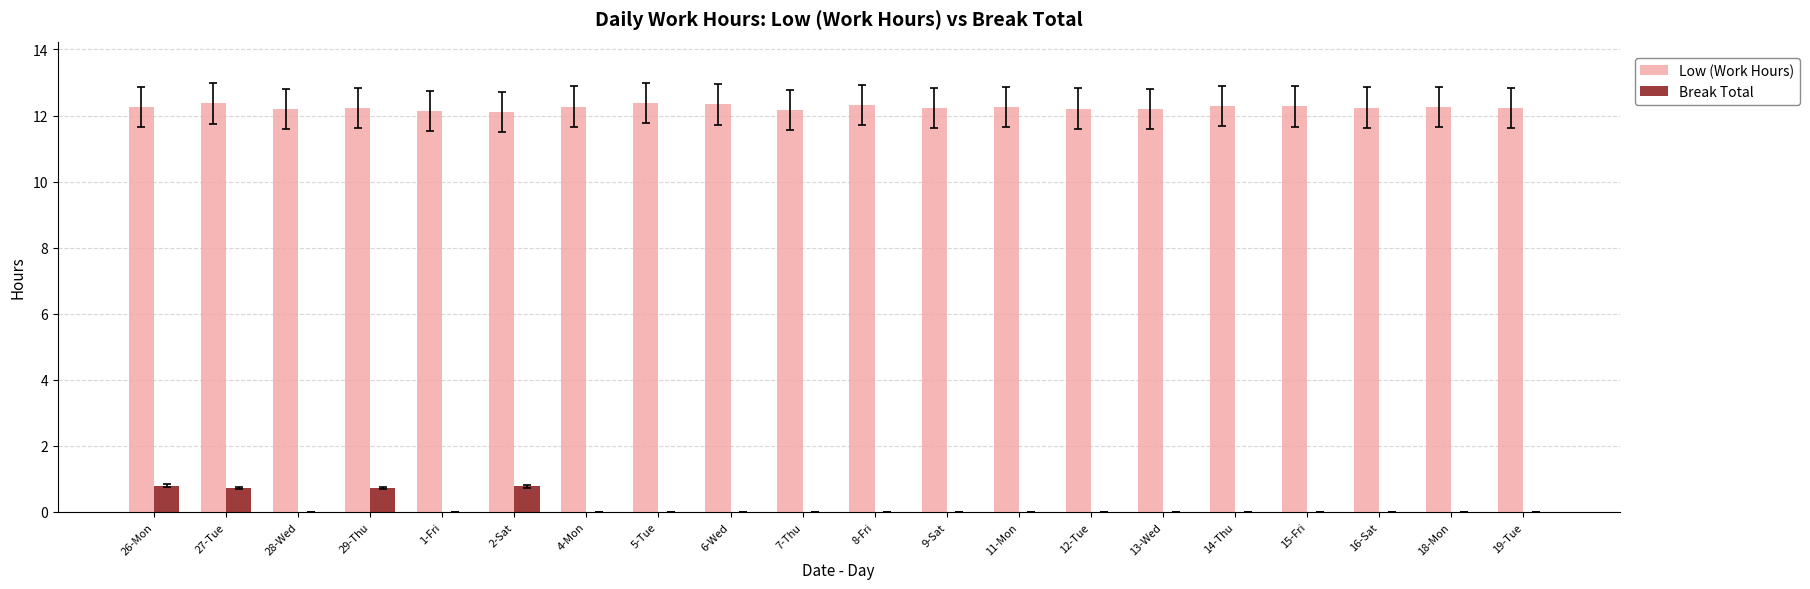

What is the total value across all series at 5-Tue?

12.4